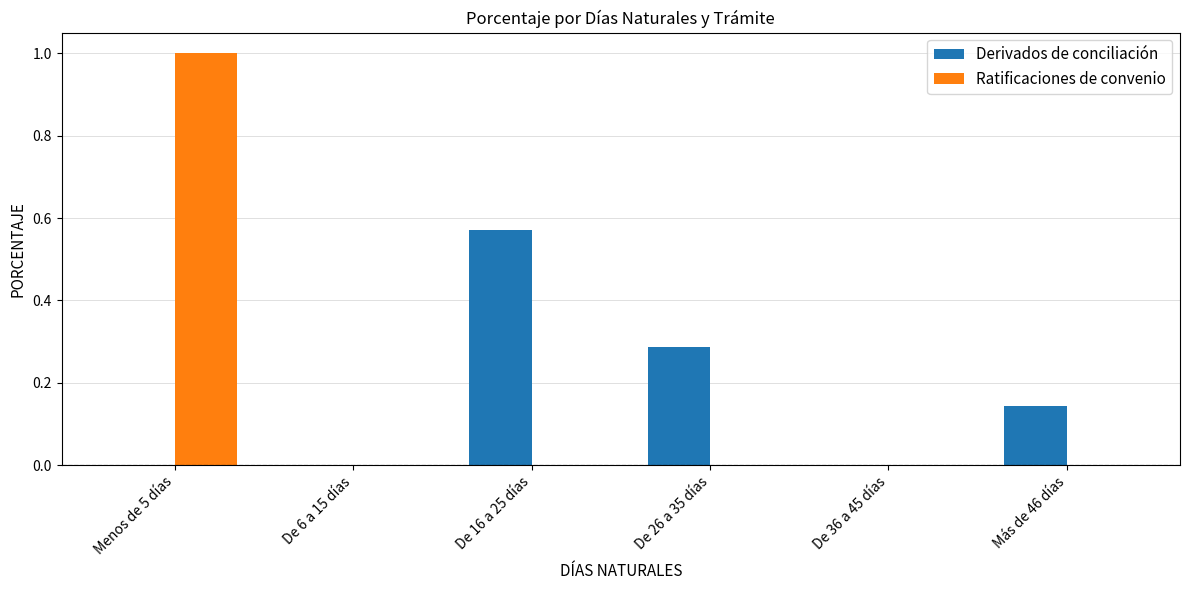

What are all the series names shown in the legend?

Derivados de conciliación, Ratificaciones de convenio